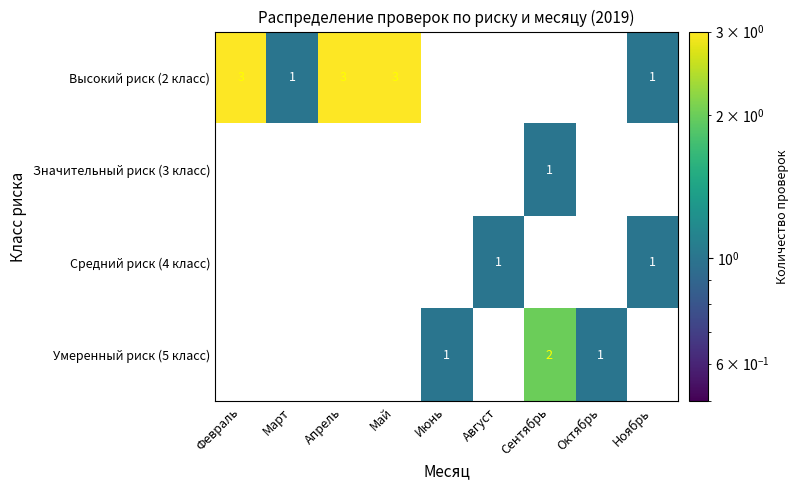

True or false: Высокий риск (2 класс) has a value of 1 at Март.

True